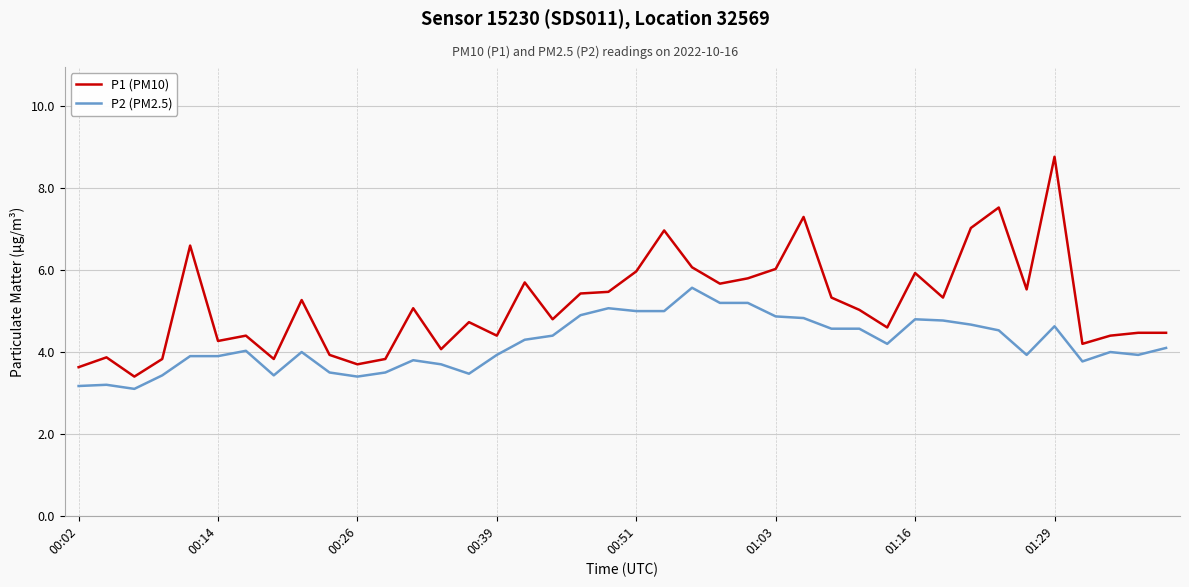

How many categories are shown in the chart?

40